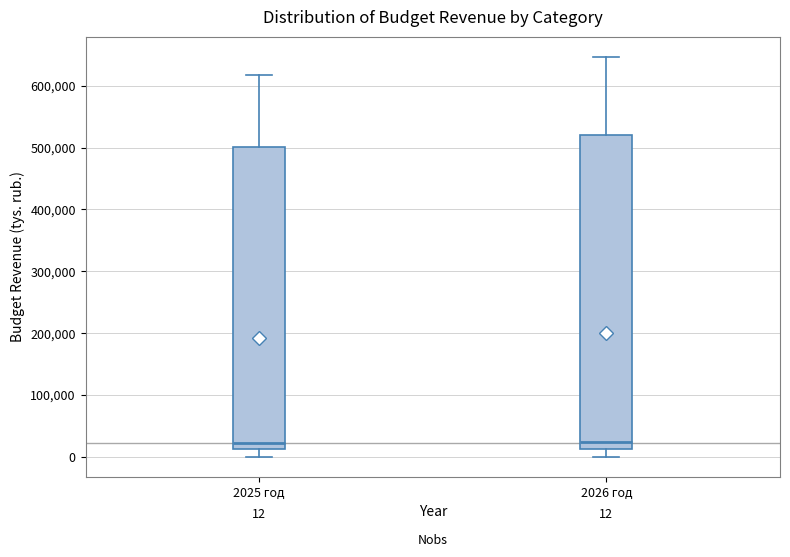

Comparing the boxes themselves (not the whiskers), which one is the tallest?

2026 год